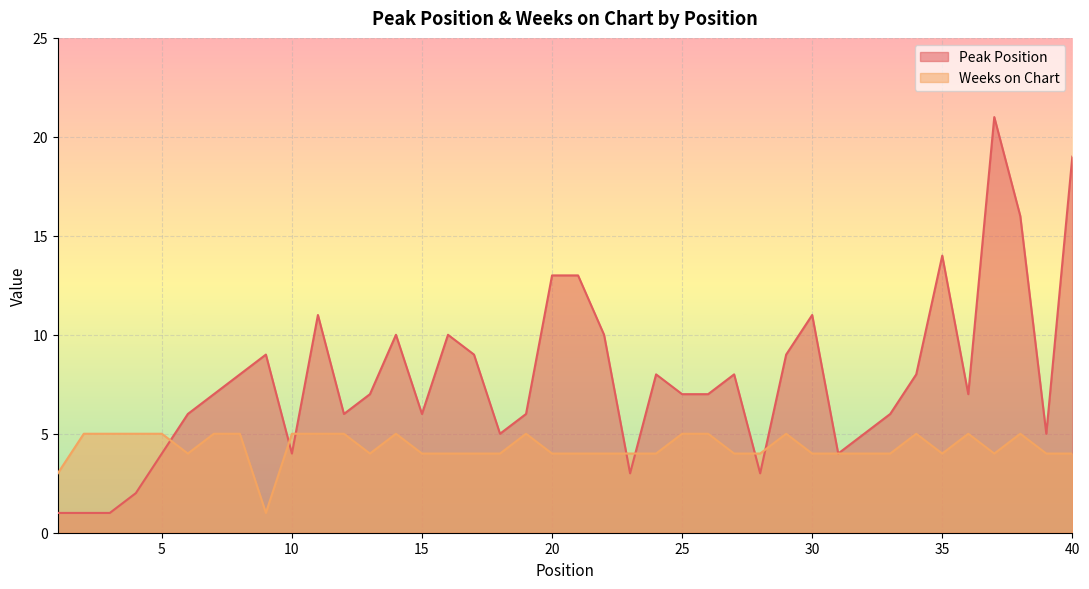

At which category does Peak Position reach its first local valley?

10